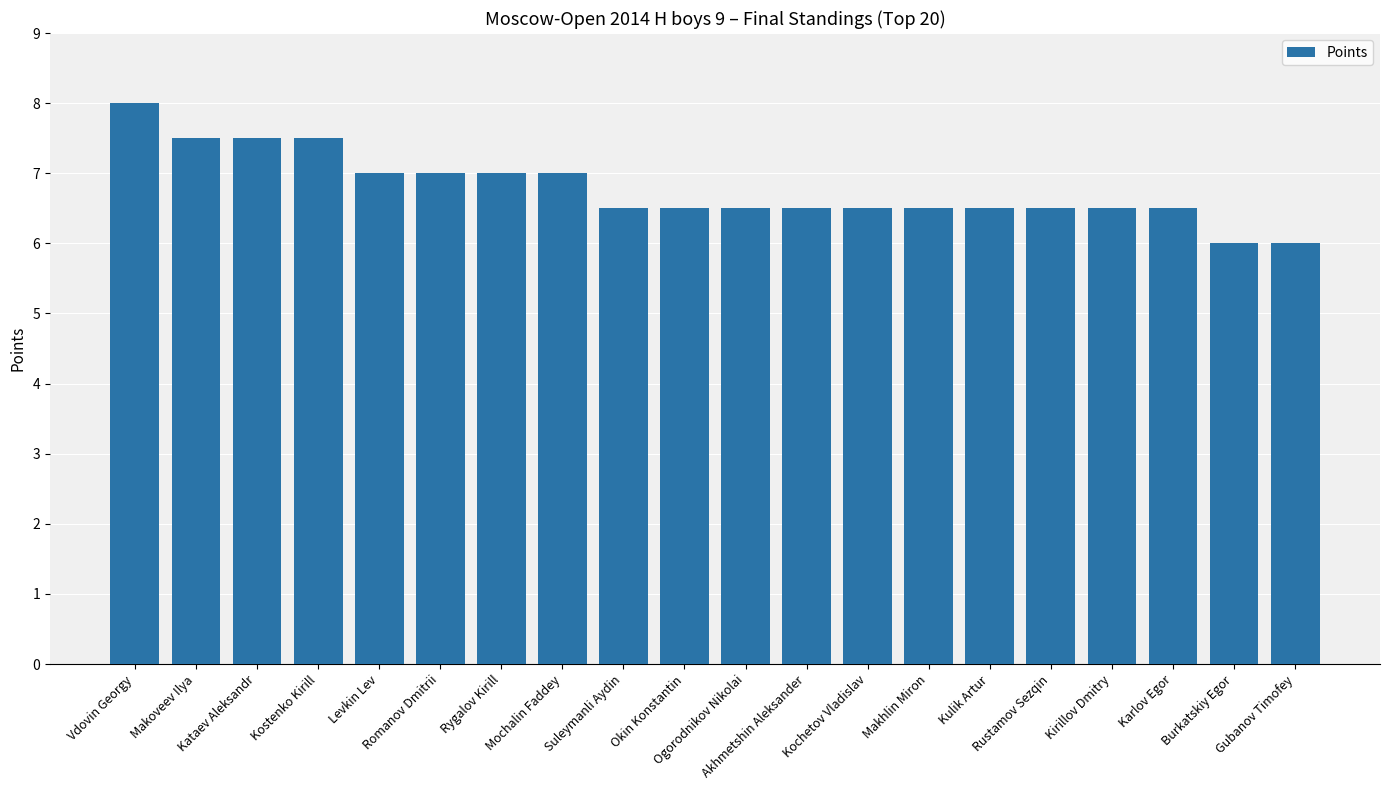

What is the label of the 19th bar from the right?

Makoveev Ilya